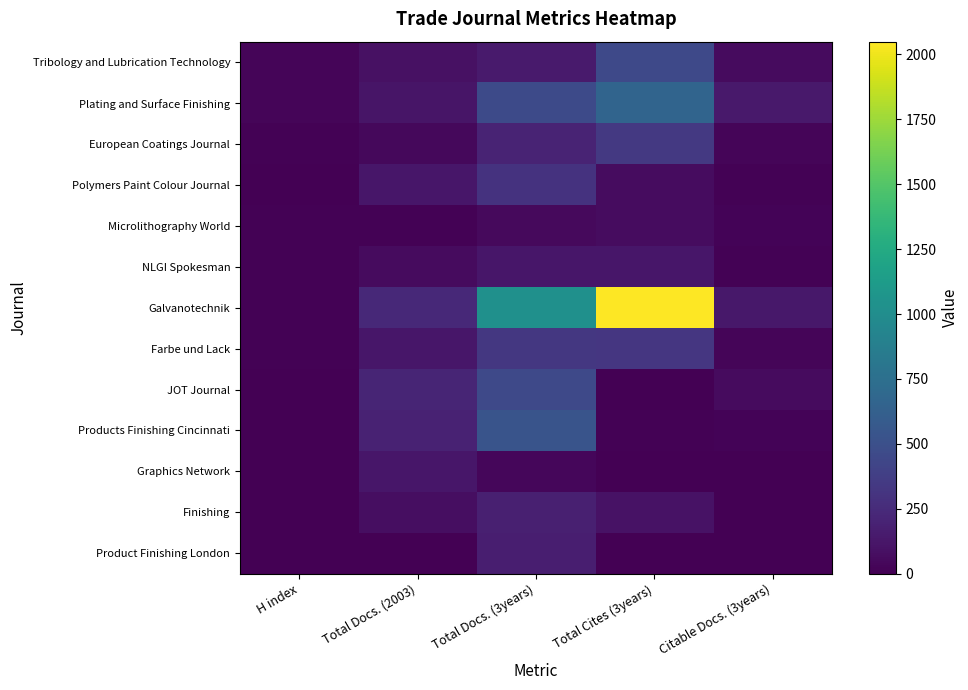

Between H index and Citable Docs. (3years), which series saw the biggest shift?

Galvanotechnik